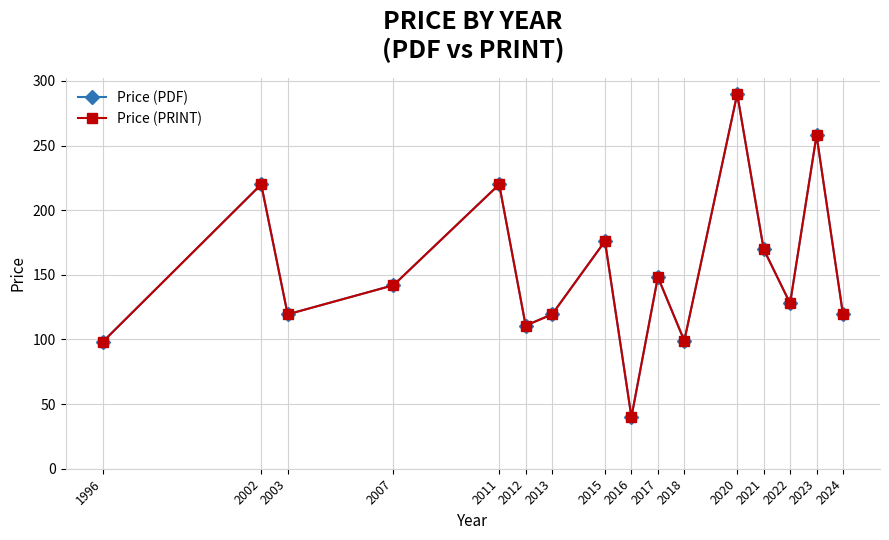

True or false: Price (PRINT) and Price (PDF) intersect in this chart.

False